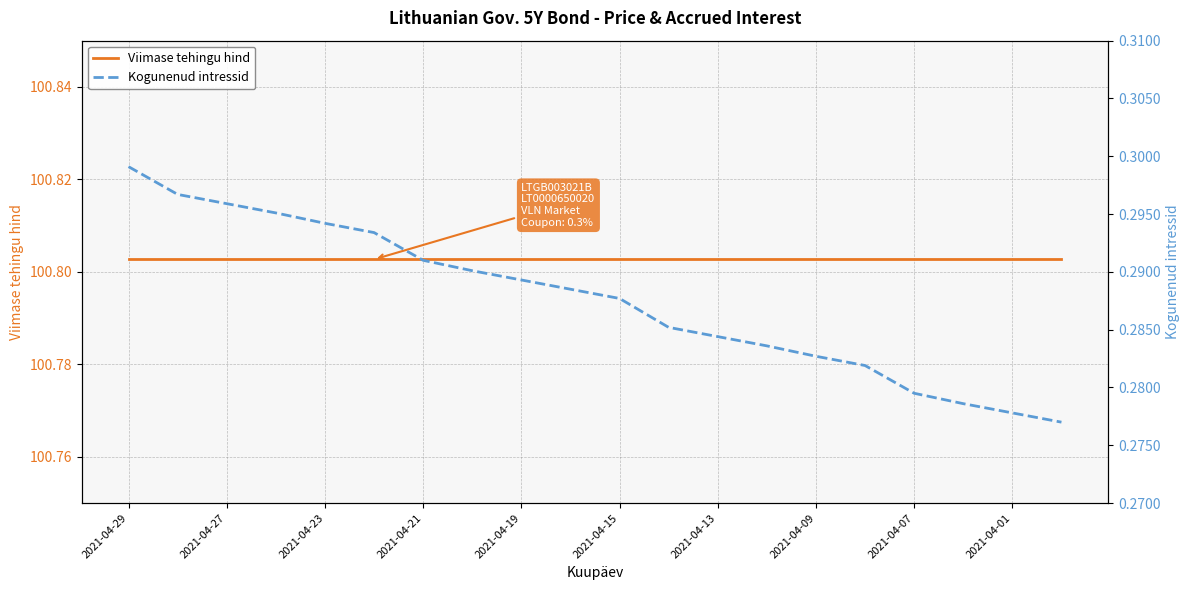

True or false: Viimase tehingu hind and Kogunenud intressid intersect in this chart.

False